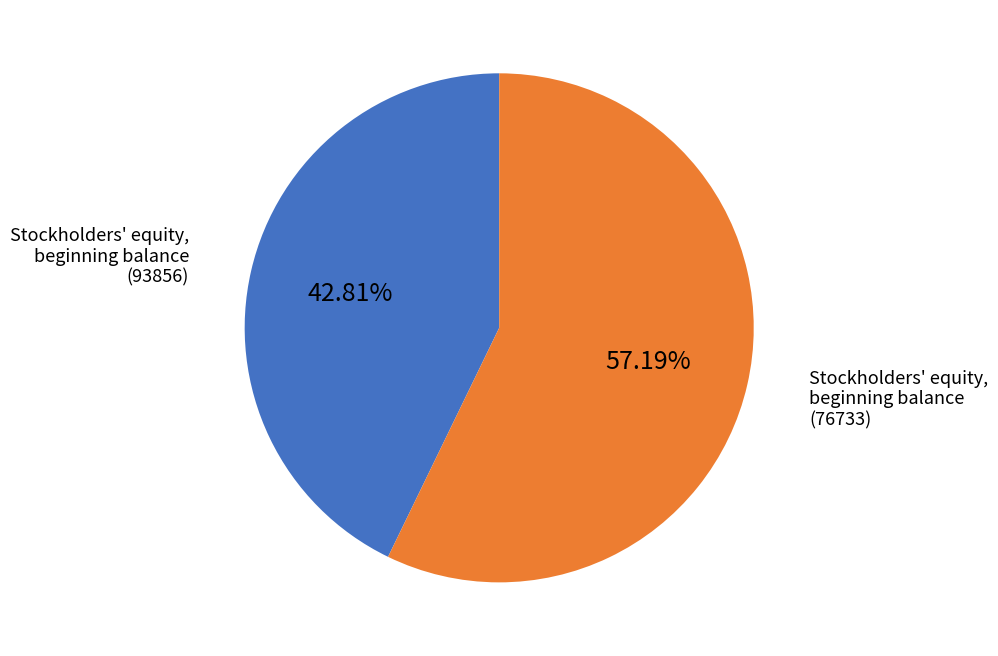

Is there a majority slice in this chart?

Yes